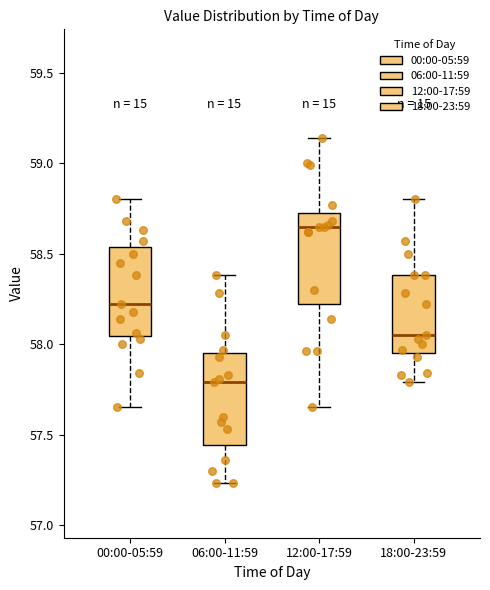

Reading left to right, read every box against the y-axis: the position of its median line, the range the box covers, and the ends of its whiskers. The values are not printed on the chart, so give them approximately, as read against the axis.

00:00-05:59: median 58.20, box 58.05 to 58.55, whiskers 57.65 to 58.80
06:00-11:59: median 57.80, box 57.45 to 57.95, whiskers 57.25 to 58.40
12:00-17:59: median 58.65, box 58.20 to 58.75, whiskers 57.65 to 59.15
18:00-23:59: median 58.05, box 57.95 to 58.40, whiskers 57.80 to 58.80